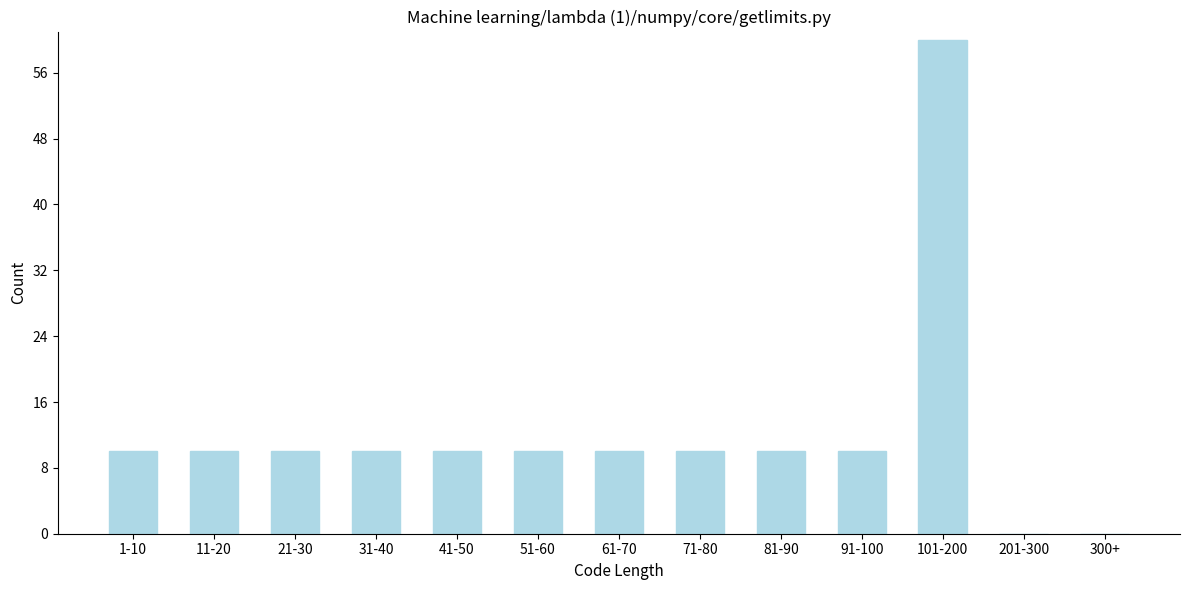

Reading left to right, transcribe all the data shown in this chart.

1-10=10	11-20=10	21-30=10	31-40=10	41-50=10	51-60=10	61-70=10	71-80=10	81-90=10	91-100=10	101-200=60	201-300=0	300+=0